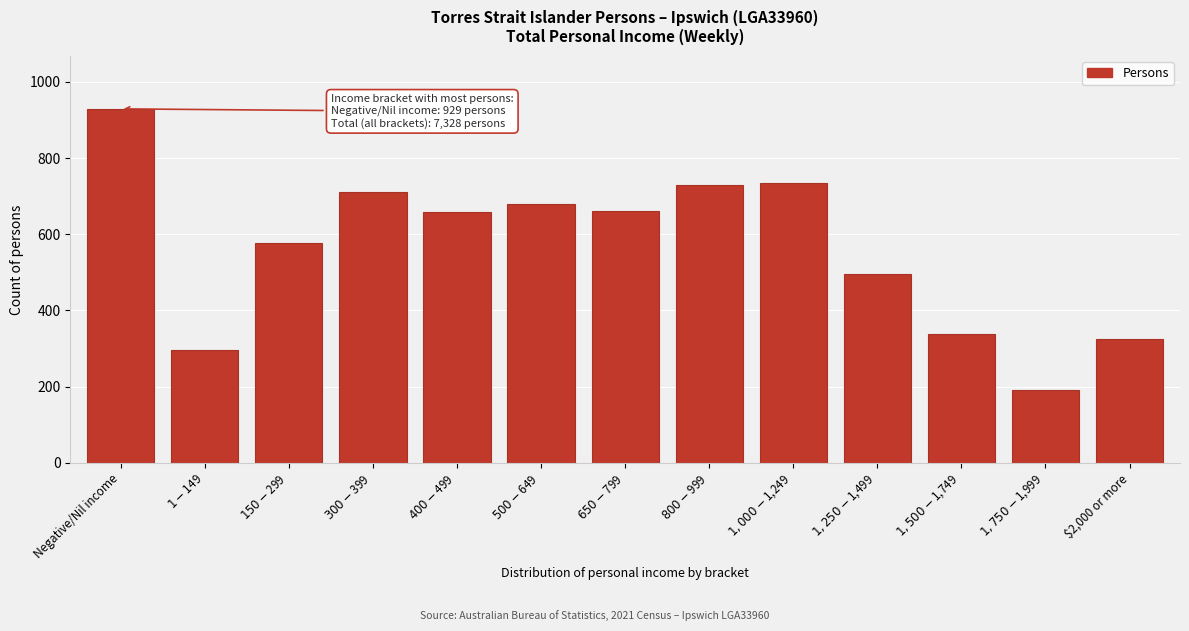

What is the value of the 11th bar from the left?

337